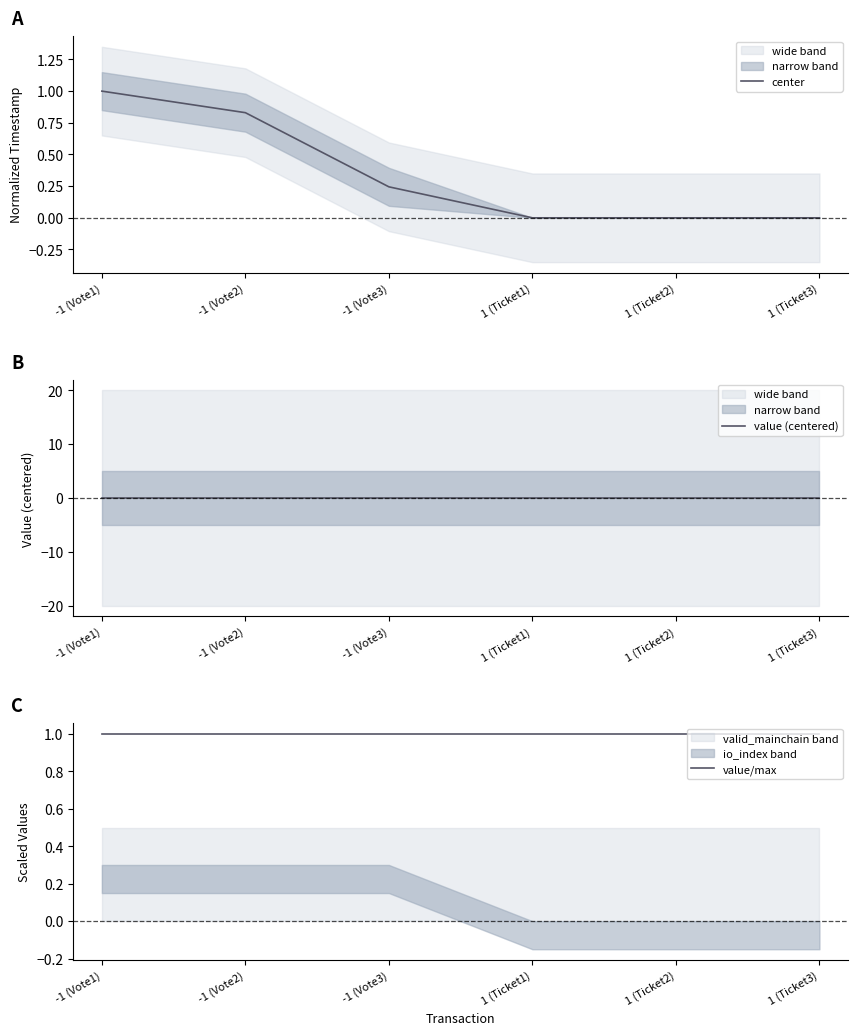

Reading left to right, what are all the values shown in this chart?

center: -1 (Vote1)=1.0	-1 (Vote2)=0.8	-1 (Vote3)=0.2	1 (Ticket1)=0.0	1 (Ticket2)=0.0	1 (Ticket3)=0.0
value (centered): -1 (Vote1)=-0.0	-1 (Vote2)=-0.0	-1 (Vote3)=-0.0	1 (Ticket1)=-0.0	1 (Ticket2)=-0.0	1 (Ticket3)=-0.0
value/max: -1 (Vote1)=1.0	-1 (Vote2)=1.0	-1 (Vote3)=1.0	1 (Ticket1)=1.0	1 (Ticket2)=1.0	1 (Ticket3)=1.0